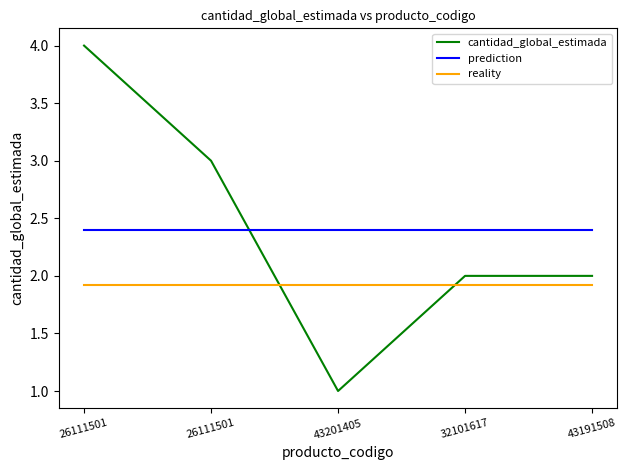

What is the greatest value displayed?

4